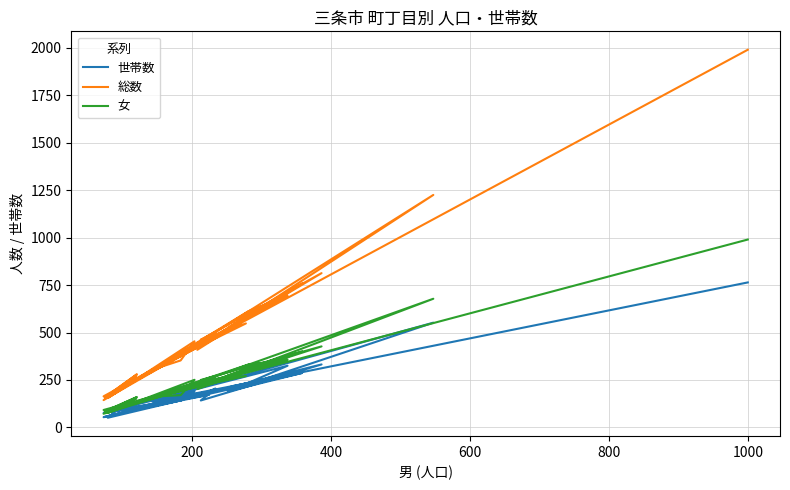

True or false: 世帯数 and 総数 intersect in this chart.

False